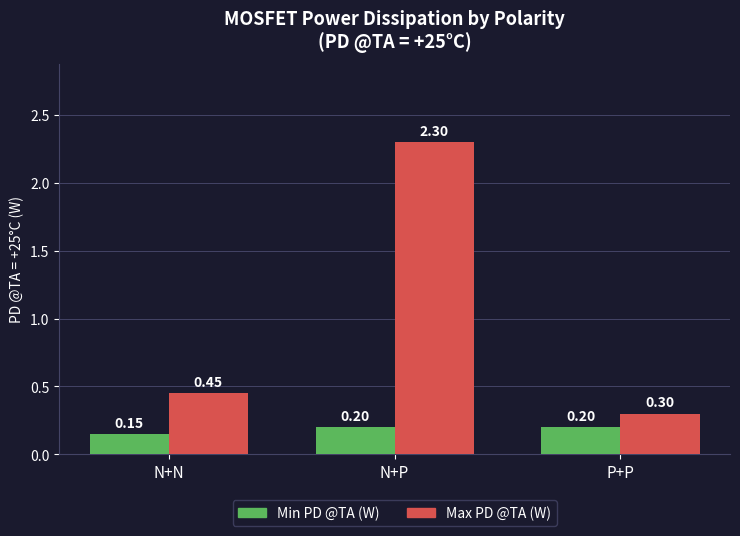

What is the spread (max minus min) of values at N+N?

0.3